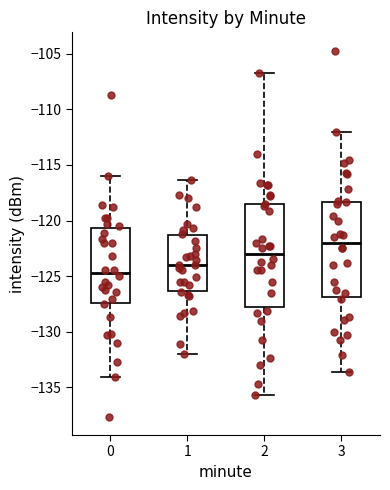

Reading left to right, read every box against the y-axis: the position of its median line, the range the box covers, and the ends of its whiskers. The values are not printed on the chart, so give them approximately, as read against the axis.

0: median -125.0, box -127.5 to -120.5, whiskers -134.0 to -116.0
1: median -124.0, box -126.5 to -121.5, whiskers -132.0 to -116.5
2: median -123.0, box -127.5 to -118.5, whiskers -135.5 to -106.5
3: median -122.0, box -127.0 to -118.5, whiskers -133.5 to -112.0